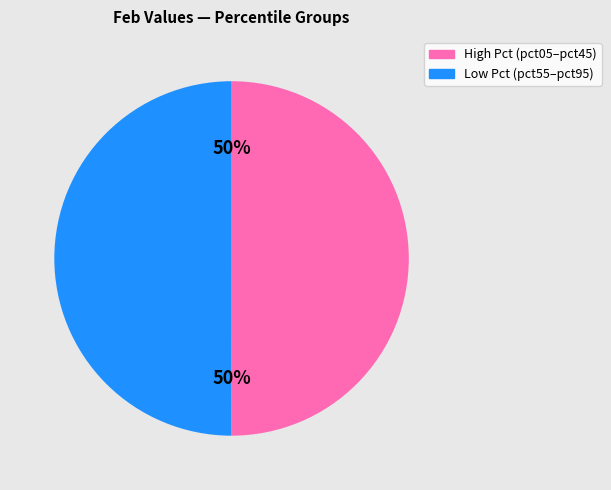

To the nearest percent, what is the average slice percentage?

50%